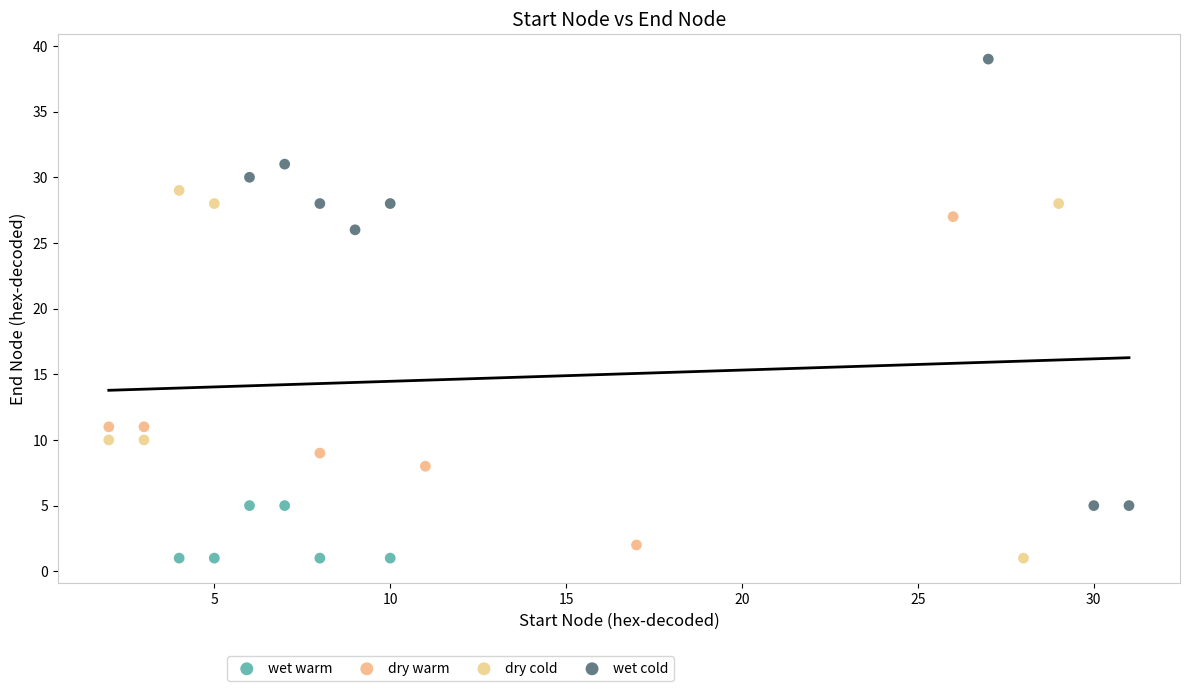

Which series reaches the maximum Y coordinate?

wet cold